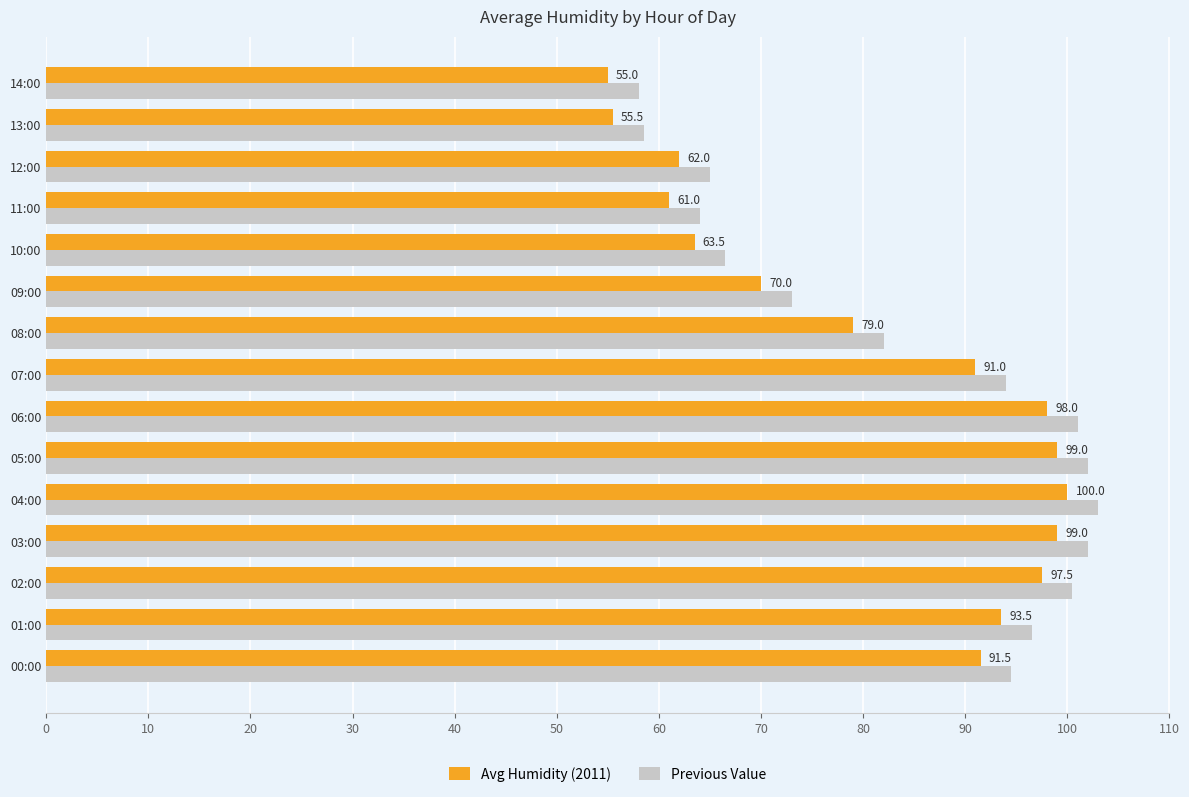

Where is Previous Value nearest to the value 80?

08:00